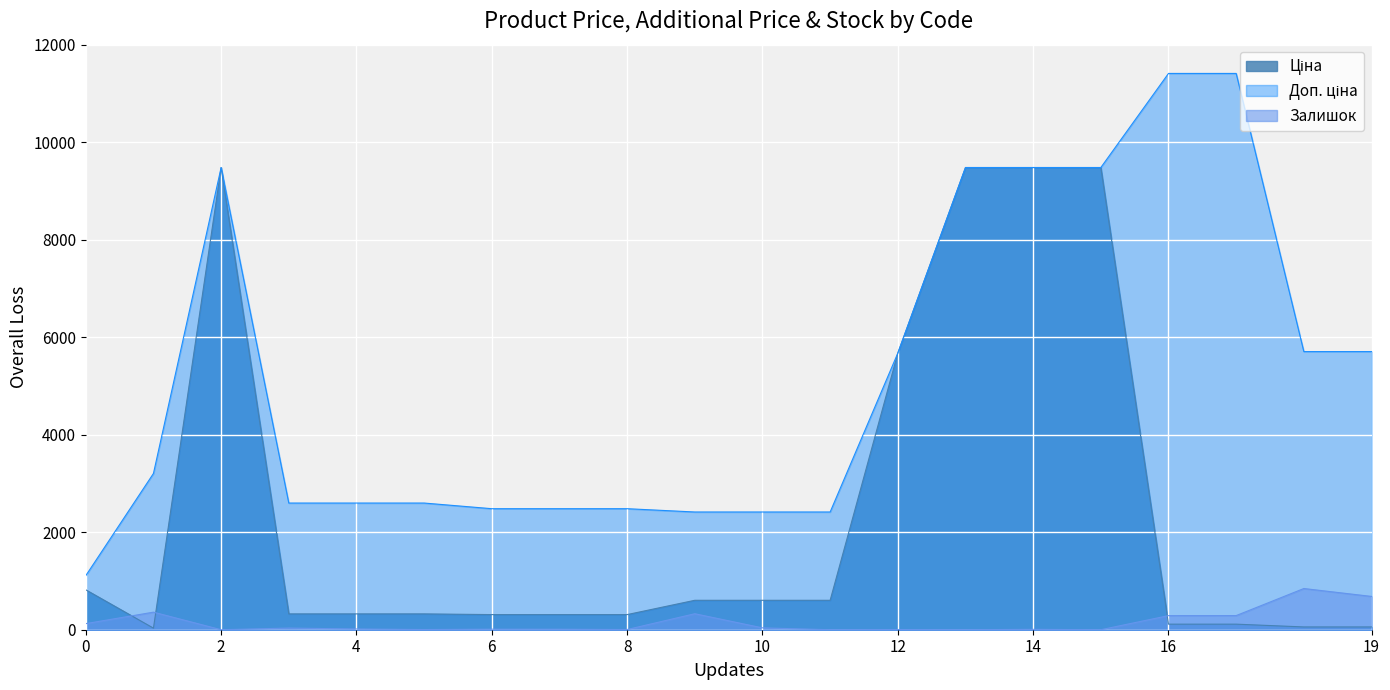

True or false: Ціна has a value of 380.3 at 249092172.

False